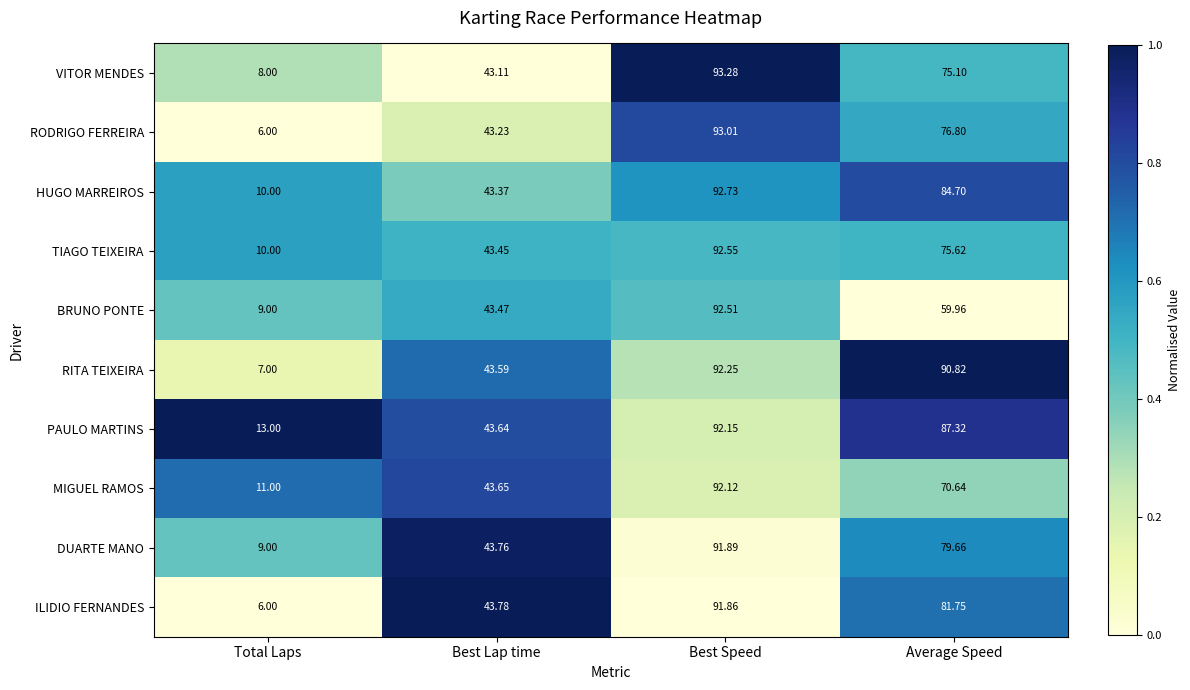

Which label corresponds to the smallest value in the chart?

Total Laps